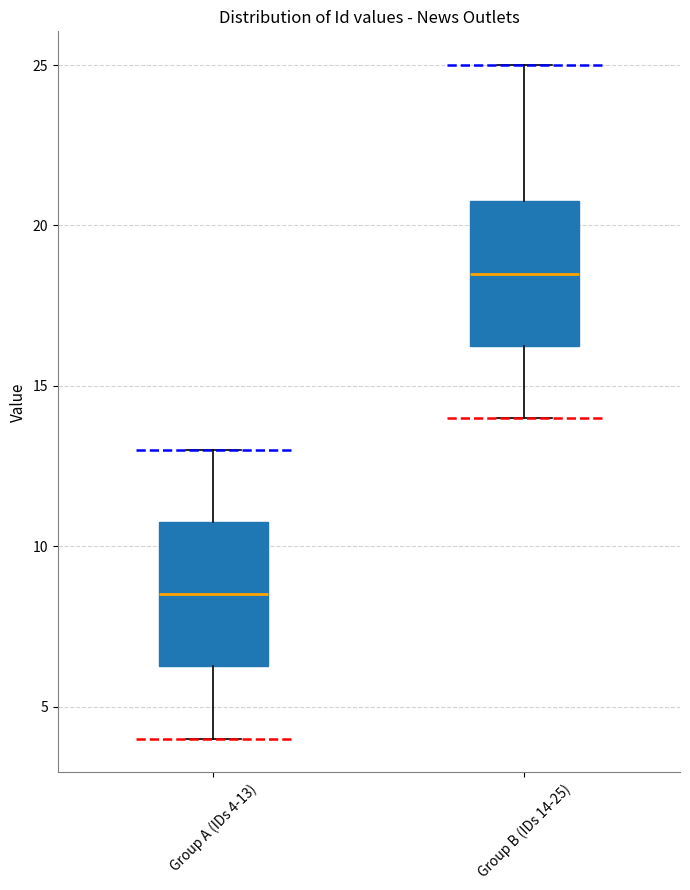

Where does the upper whisker of the box for Group A (IDs 4-13) end on the y-axis? The values are not printed on the chart, so give them approximately, as read against the axis.

13.0